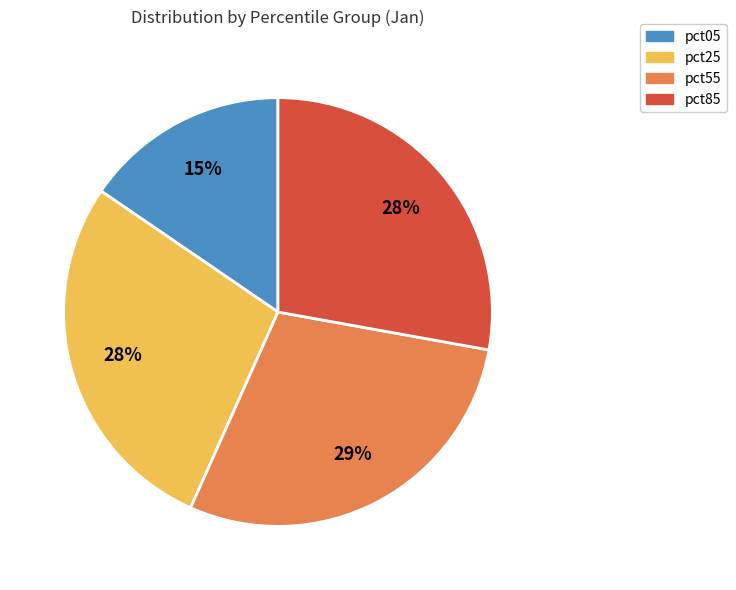

What is the smallest slice in the pie chart?

pct05